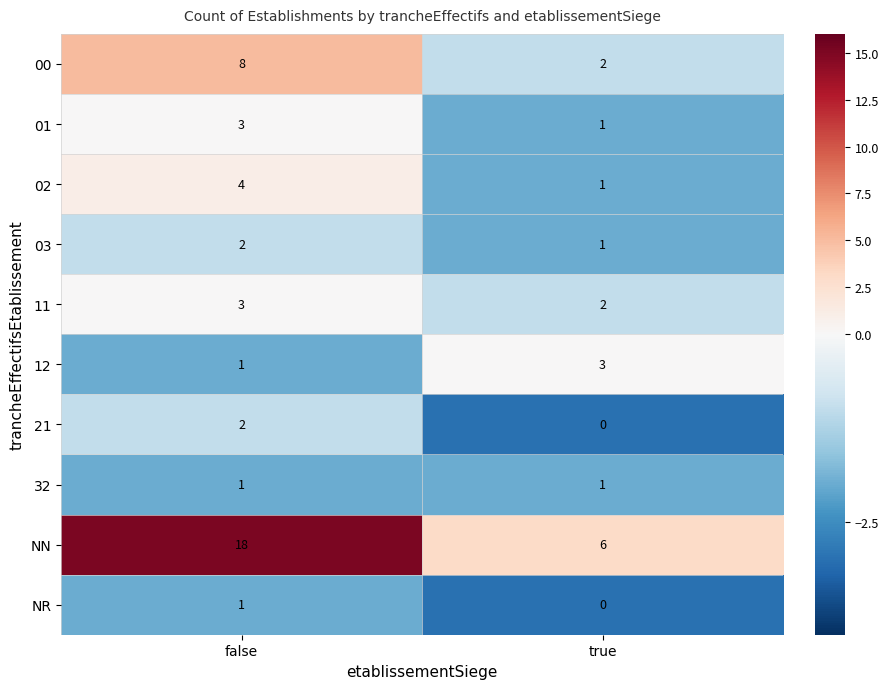

Which series has the largest total across all categories?

NN